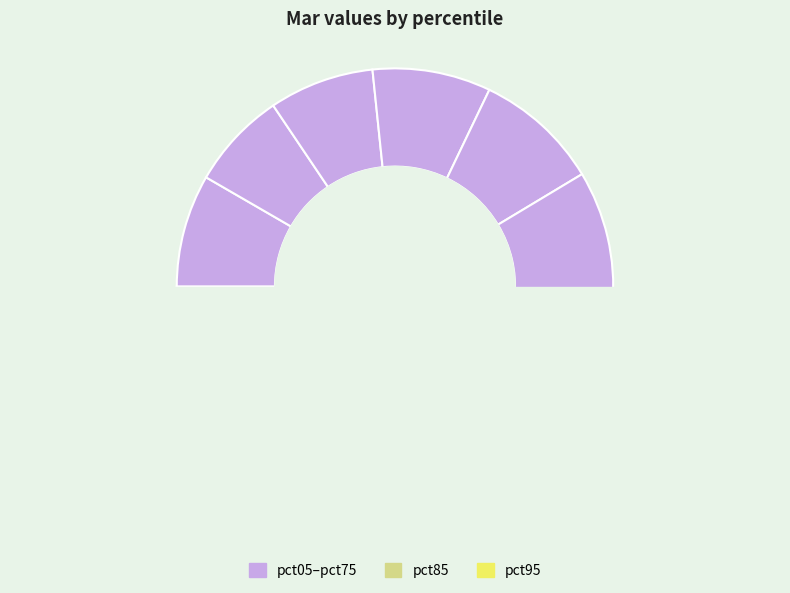

What percentage is the pct15 slice, to the nearest percent?

7%